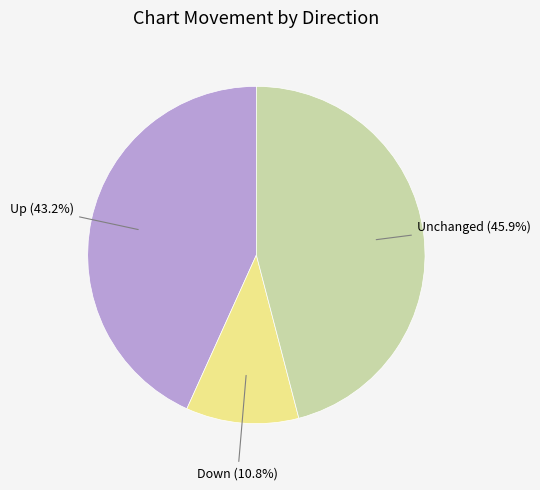

Rank the categories by value from lowest to highest.

Down (10.8%), Up (43.2%), Unchanged (45.9%)